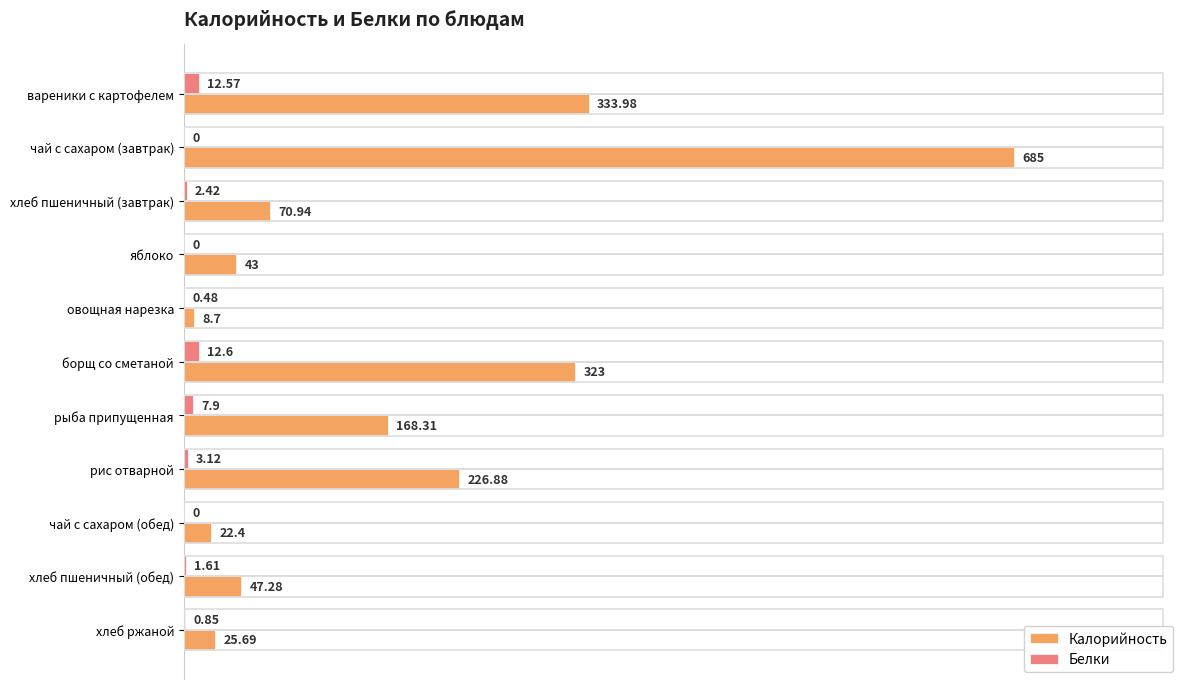

What is the sum of the Калорийность values at чай с сахаром (завтрак) and хлеб пшеничный (обед)?

732.3